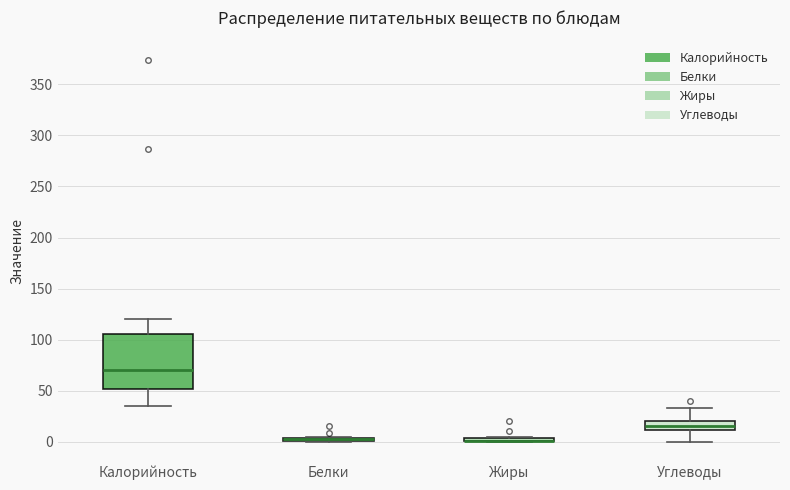

Comparing the boxes themselves (not the whiskers), which one is the tallest?

Калорийность